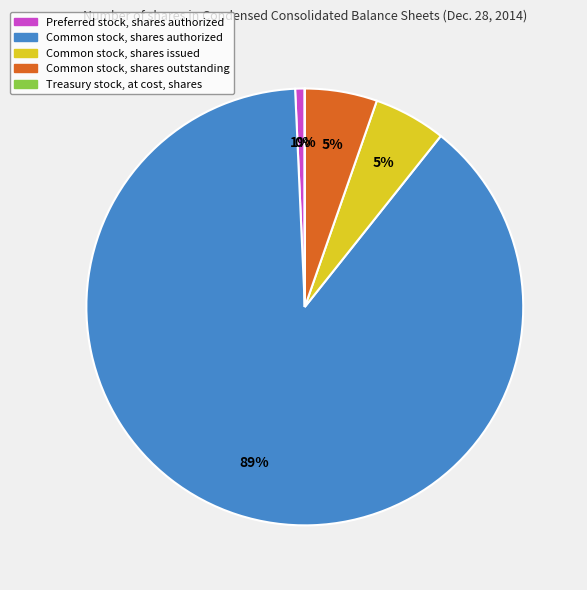

Do Common stock, shares authorized and Preferred stock, shares authorized together represent more than half of the pie?

Yes